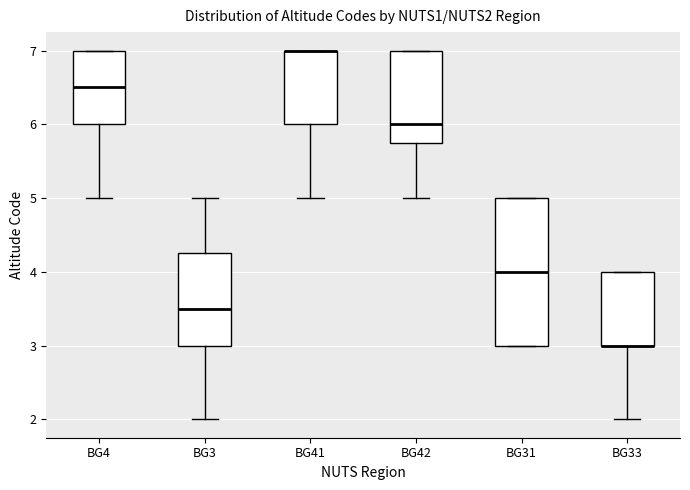

Where is the upper edge of the box for BG3 on the y-axis? The values are not printed on the chart, so give them approximately, as read against the axis.

4.3